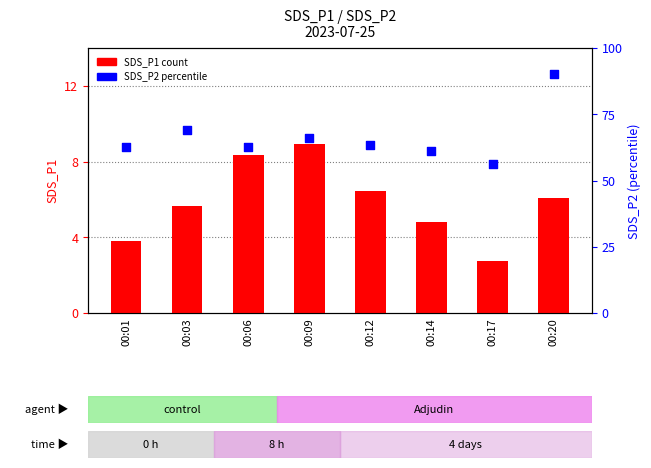

Is the value of SDS_P1 at 00:14 greater than the value of SDS_P2 at 00:20?

No